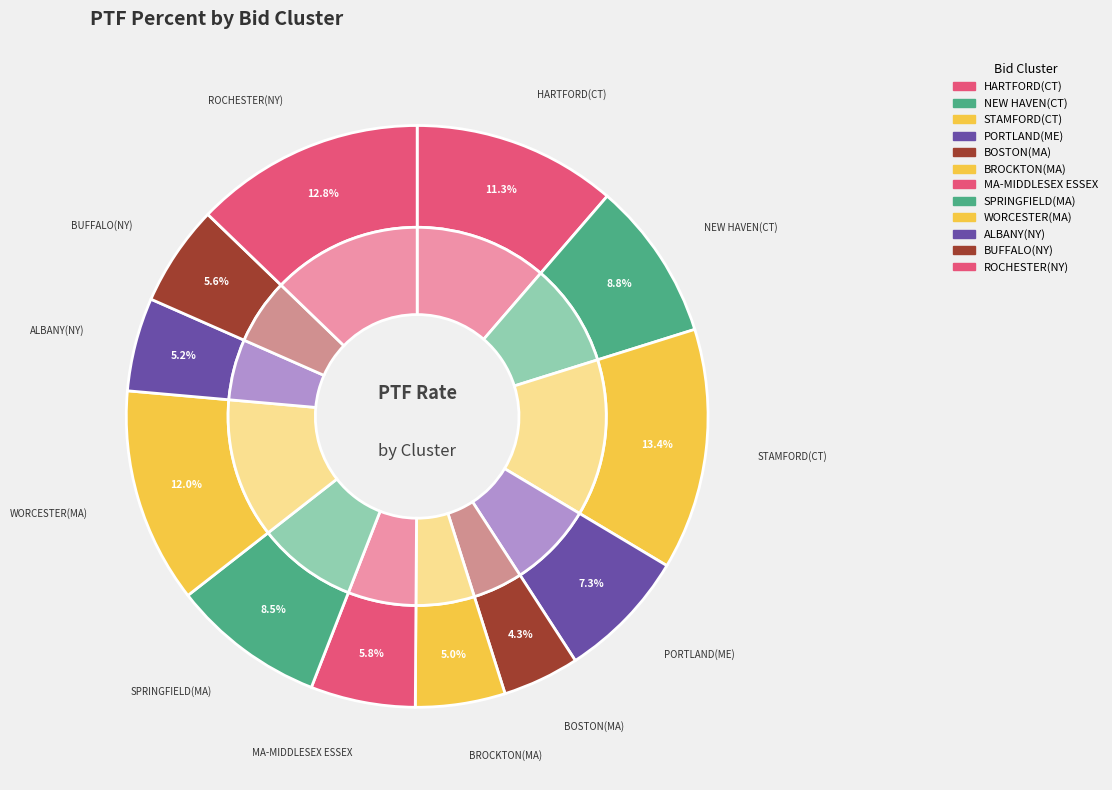

What percentage is the STAMFORD(CT) slice, to the nearest percent?

13%